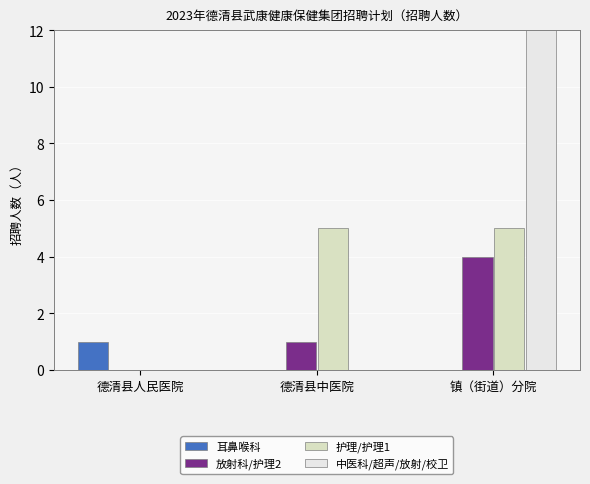

Reading left to right, list all the values displayed in this chart.

耳鼻喉科: 德清县人民医院=1	德清县中医院=0	镇（街道）分院=0
放射科/护理2: 德清县人民医院=0	德清县中医院=1	镇（街道）分院=4
护理/护理1: 德清县人民医院=0	德清县中医院=5	镇（街道）分院=5
中医科/超声/放射/校卫: 德清县人民医院=0	德清县中医院=0	镇（街道）分院=13